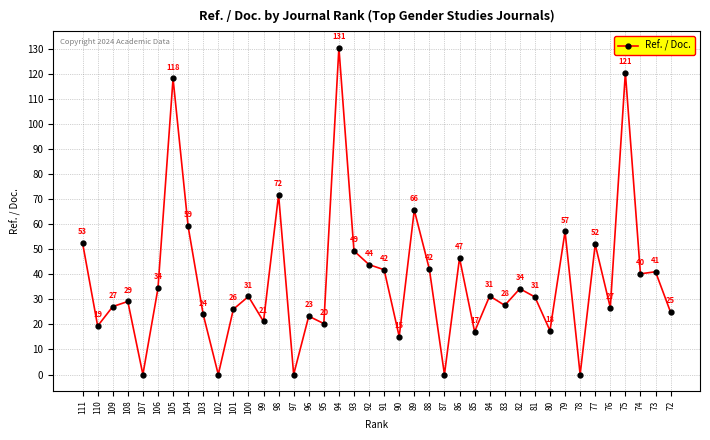

Is it true that the value at 82 is 34.3?

True